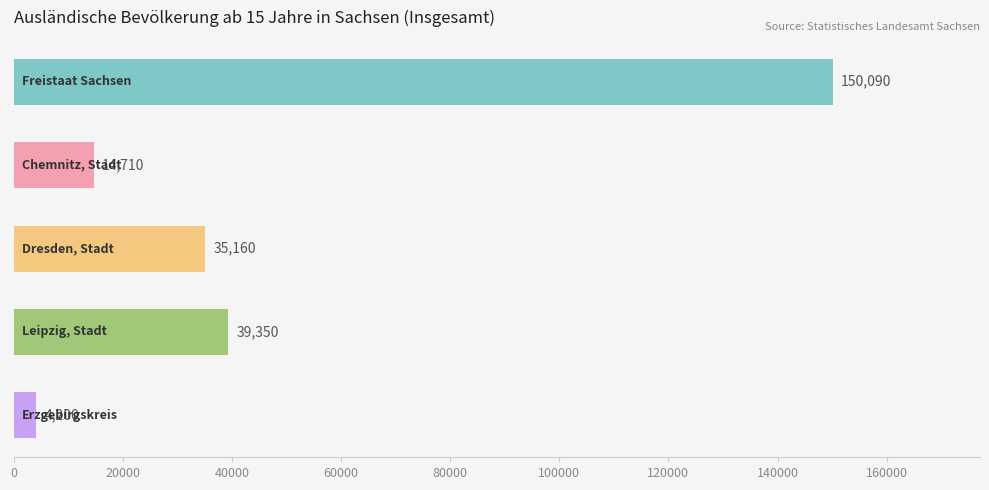

Does the chart contain stacked bars?

No